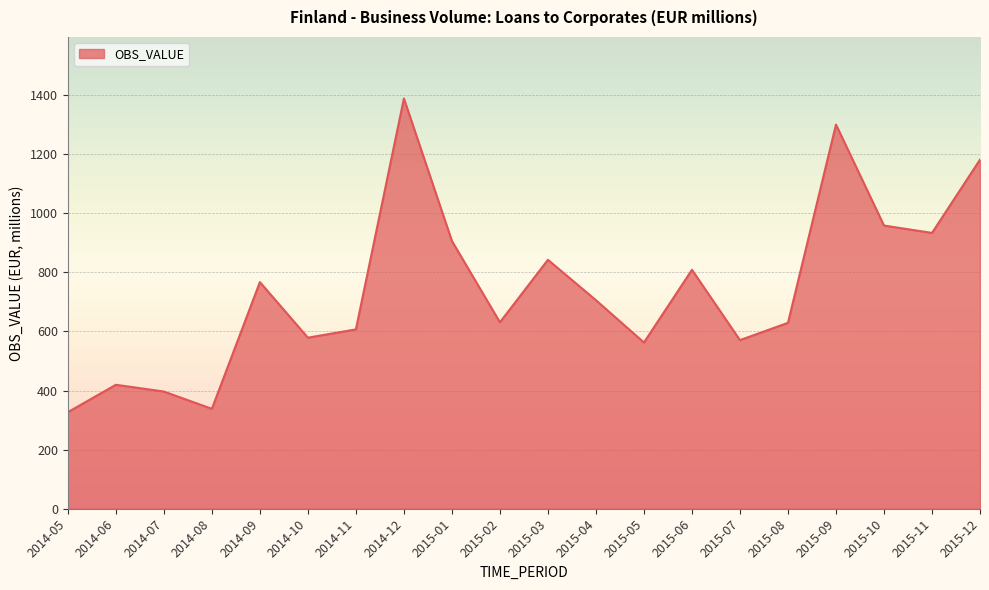

What is the greatest value displayed?

1388.8